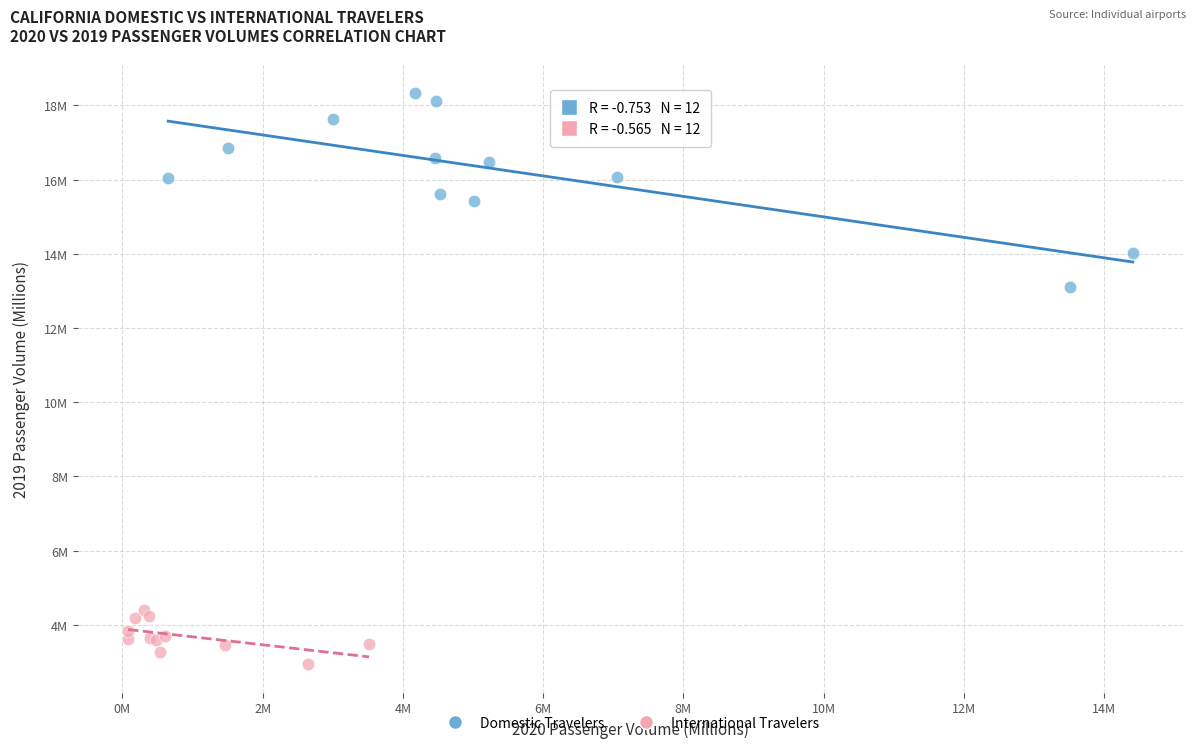

Which series contains the highest Y value?

Domestic Travelers